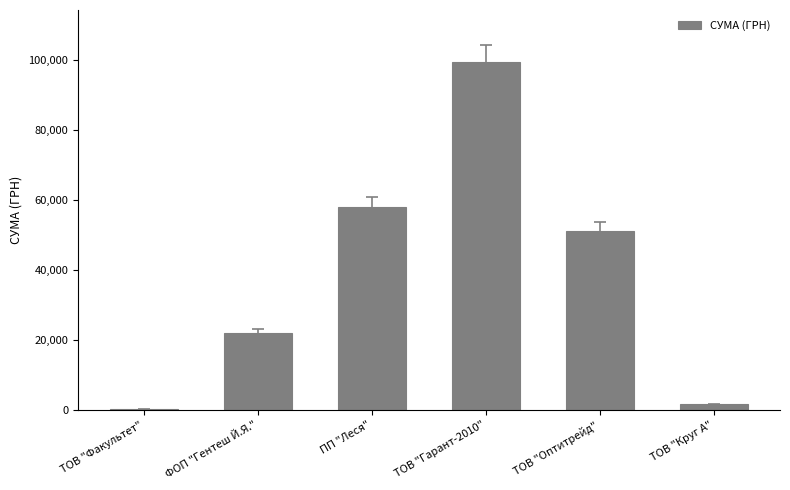

What is the sum of all values?

232632.0